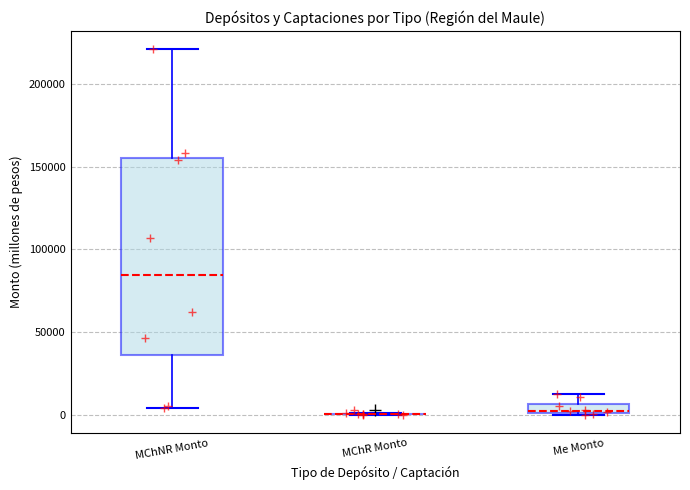

Comparing the boxes themselves (not the whiskers), which one is the tallest?

MChNR Monto